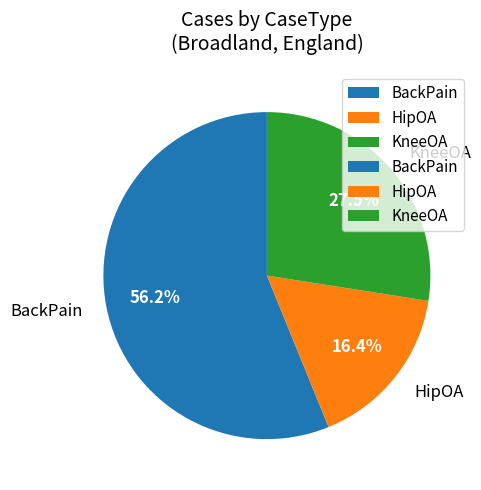

To the nearest percent, what portion does HipOA represent?

16%